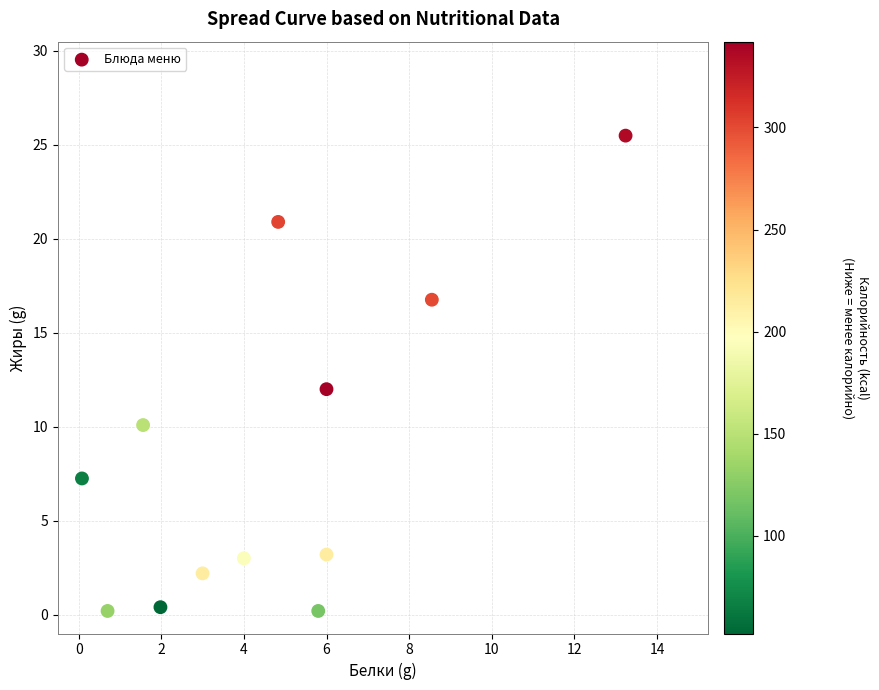

What is the average Y value?

8.5